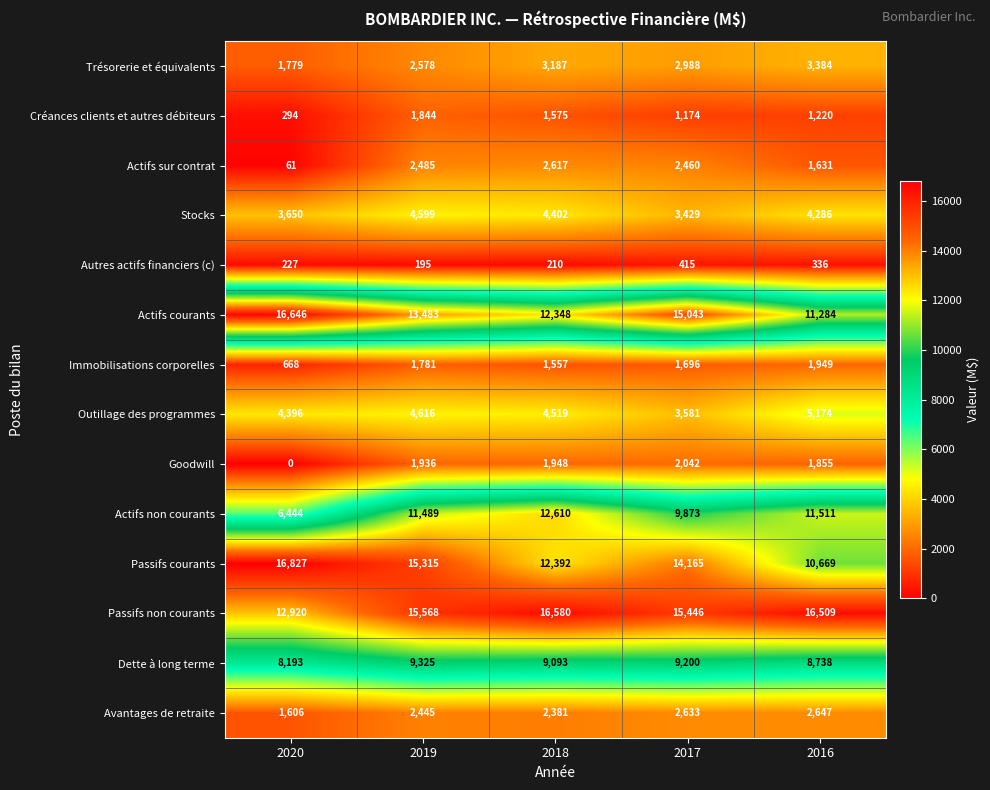

Which series changed the most between 2019 and 2016?

Passifs courants